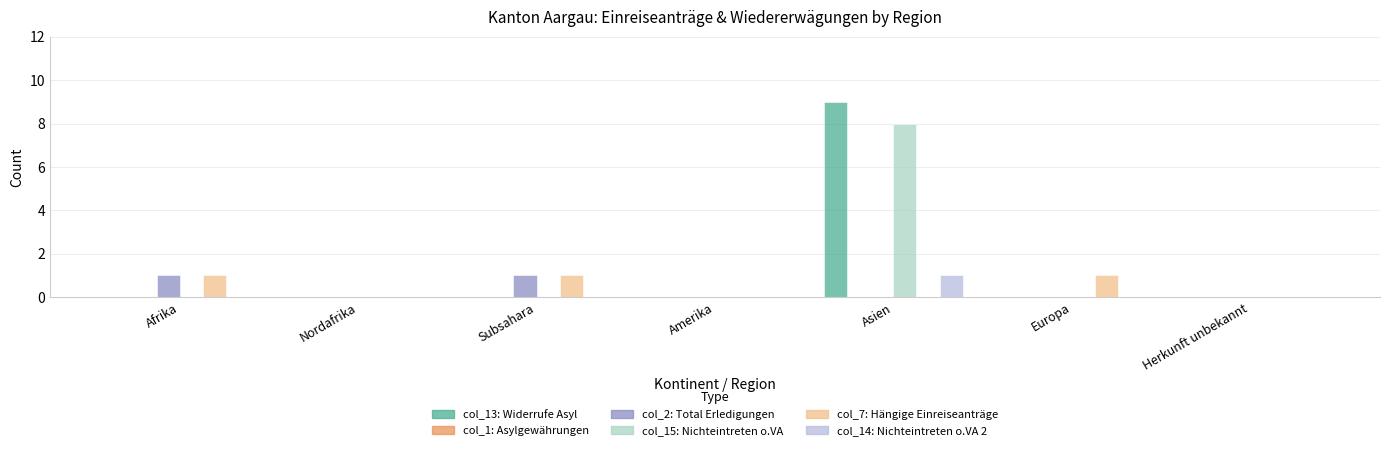

At which category is the sum across all series the highest?

Asien